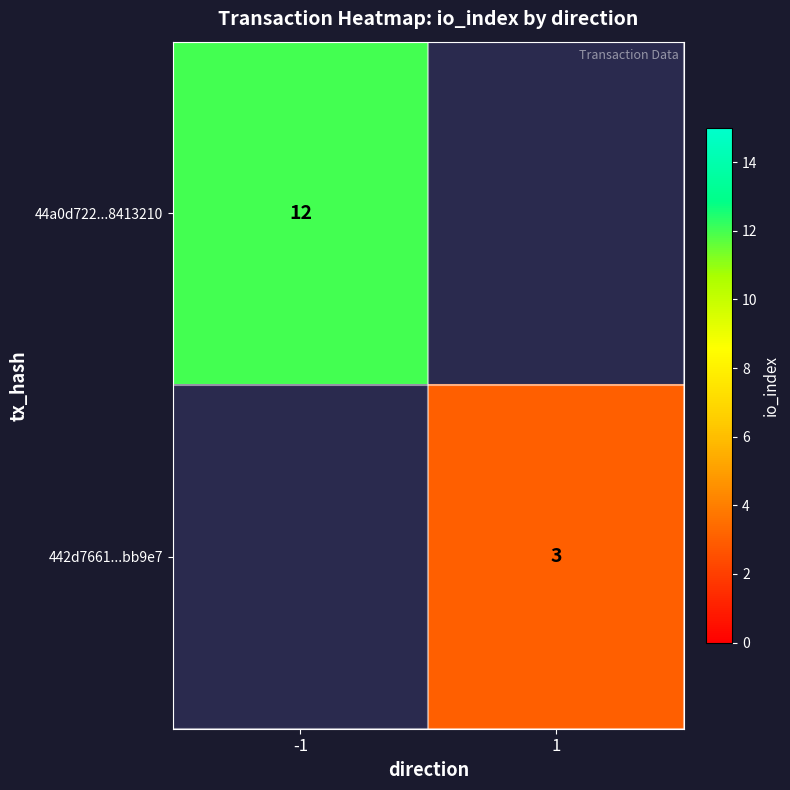

The value of 442d7661...bb9e7 at 1 is 3. True or false?

True